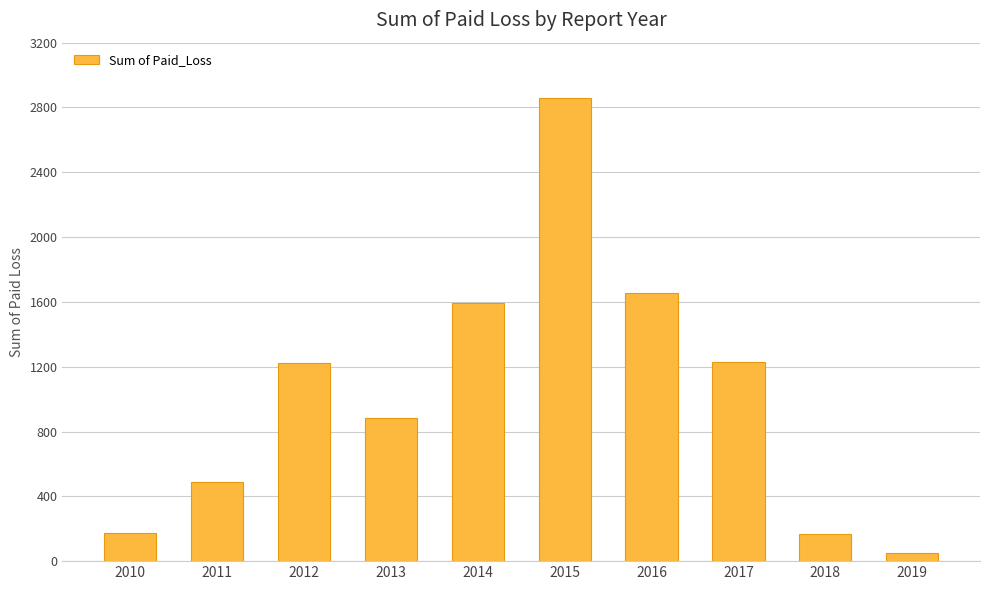

What is the greatest value displayed?

2859.5